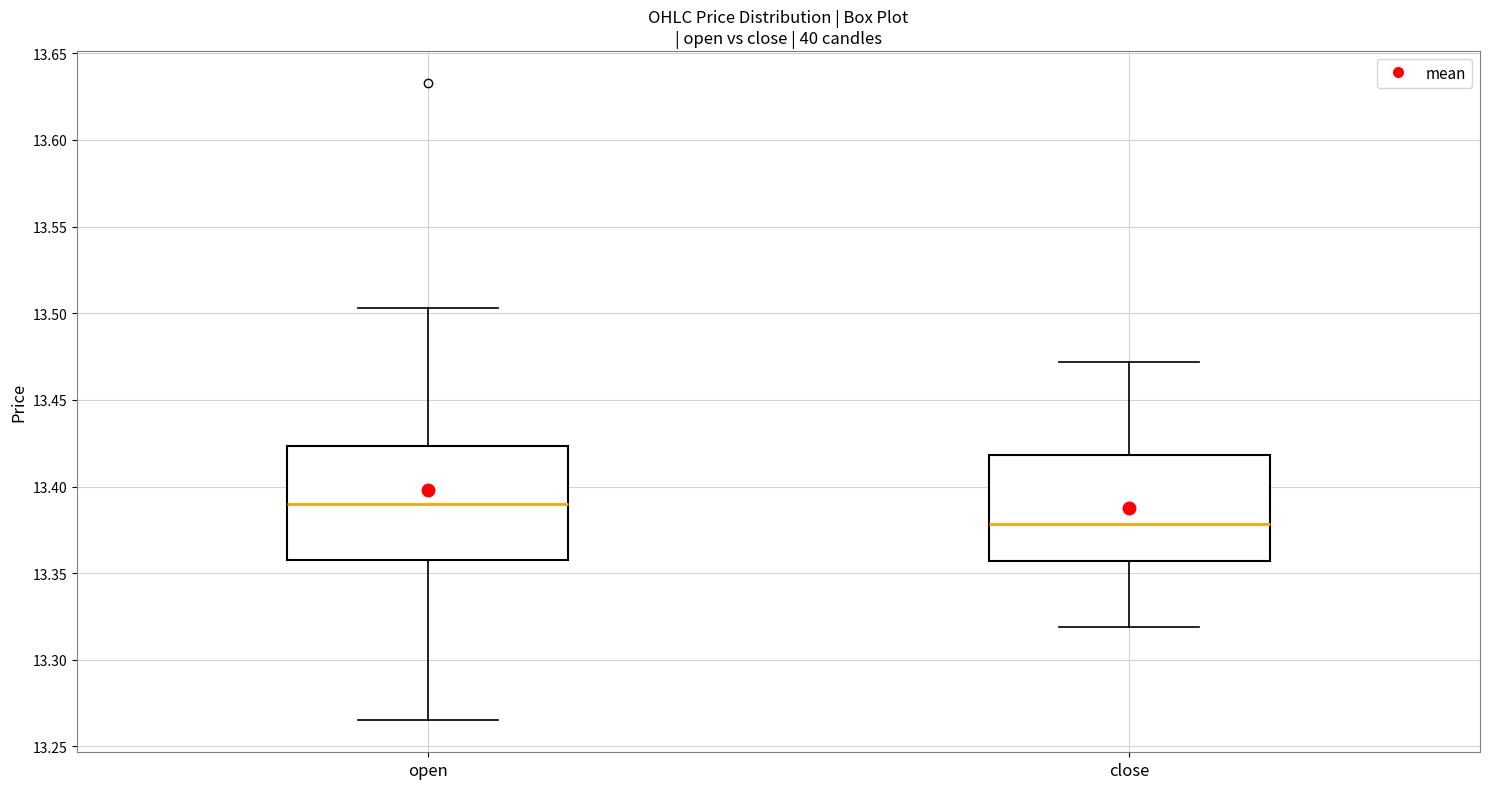

Where is the upper edge of the box for open on the y-axis? The values are not printed on the chart, so give them approximately, as read against the axis.

13.425